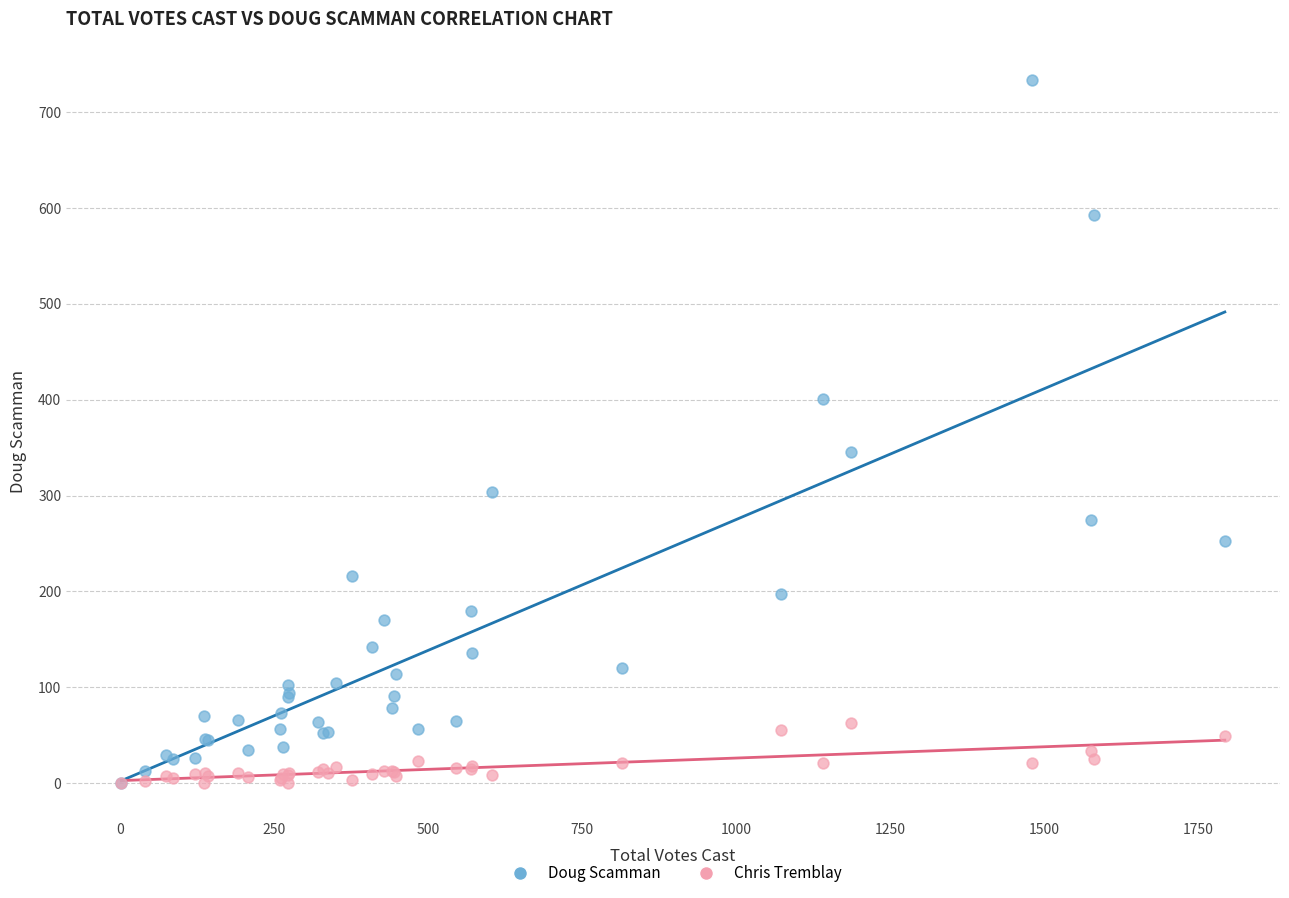

Which series has the widest spread of Y values?

Doug Scamman